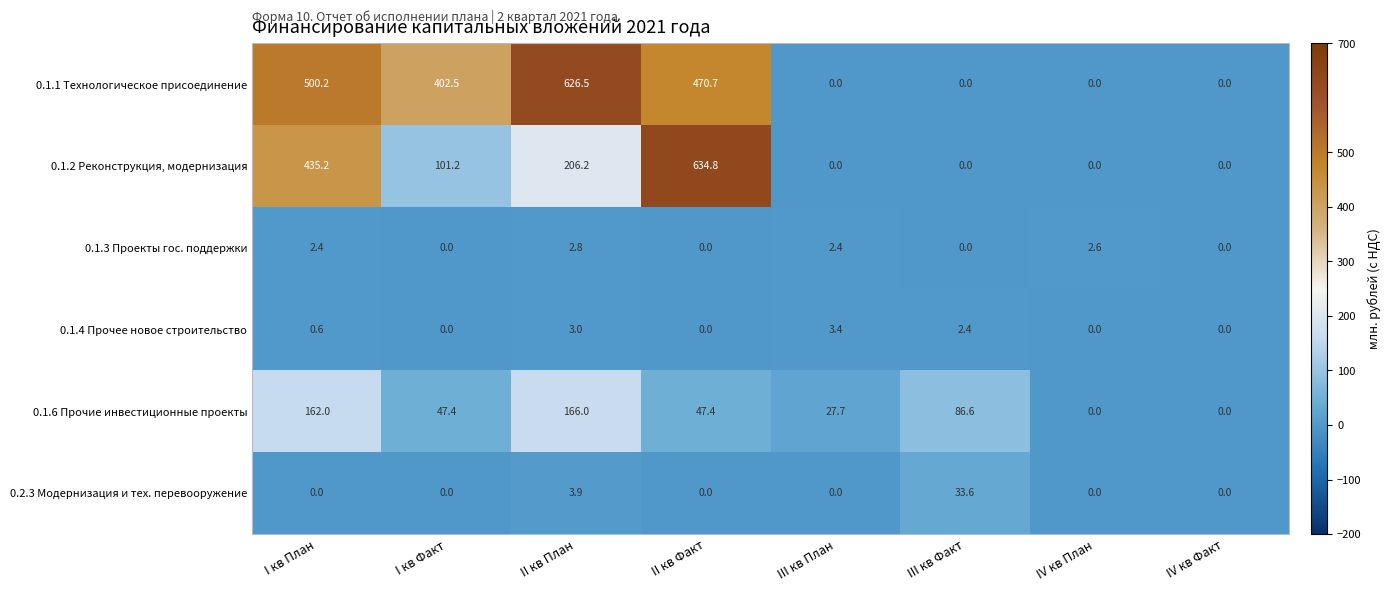

Which series changed the most between I кв Факт and IV кв План?

0.1.1 Технологическое присоединение